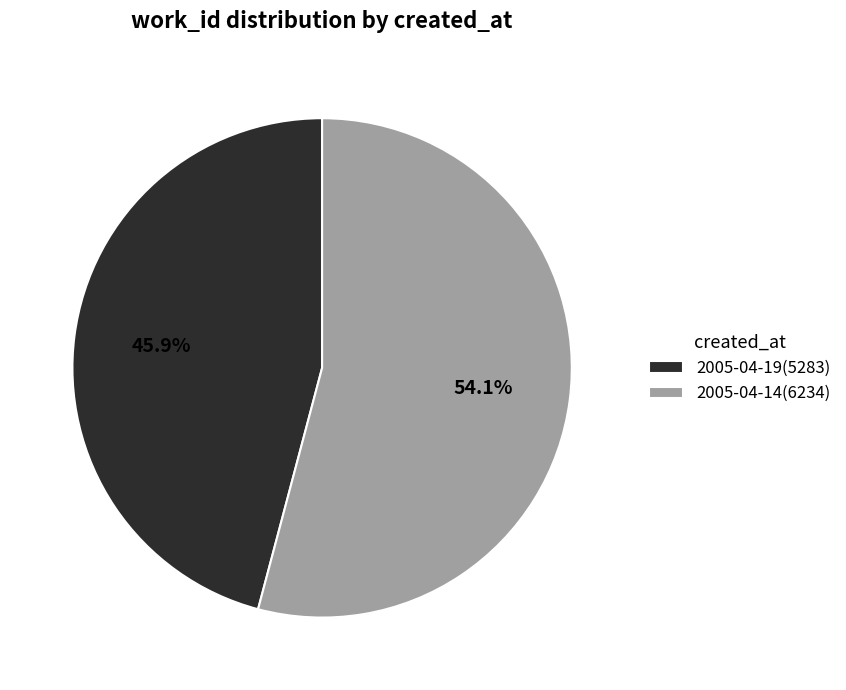

Which category accounts for the majority?

2005-04-14